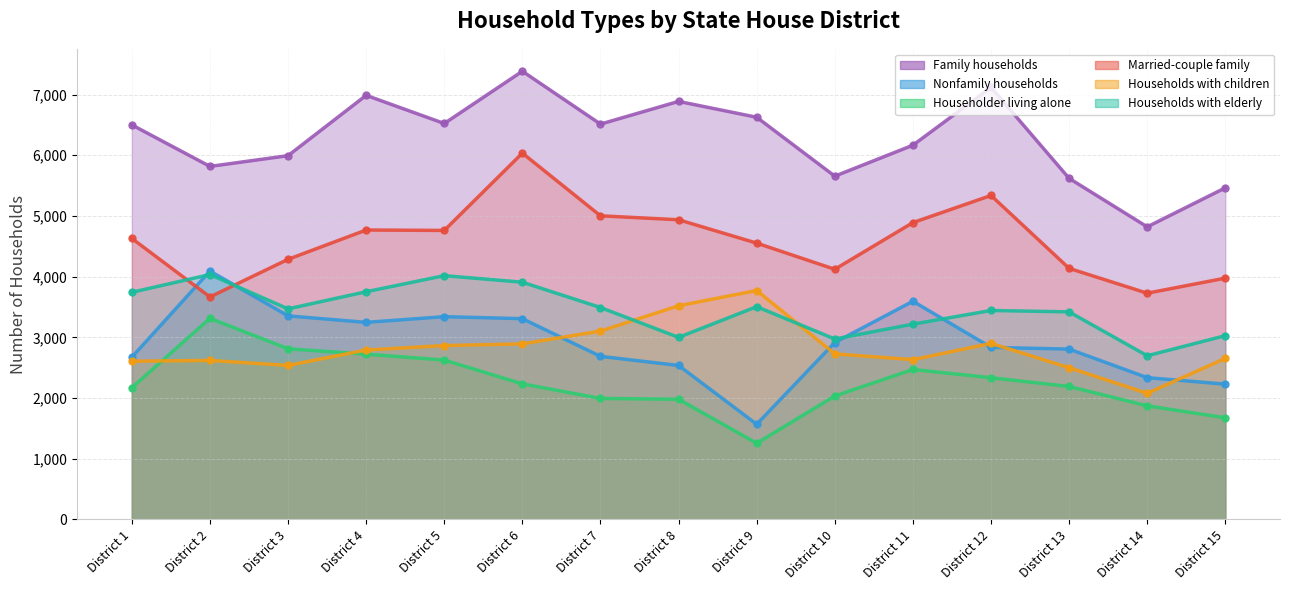

Does the chart have visible grid lines?

Yes